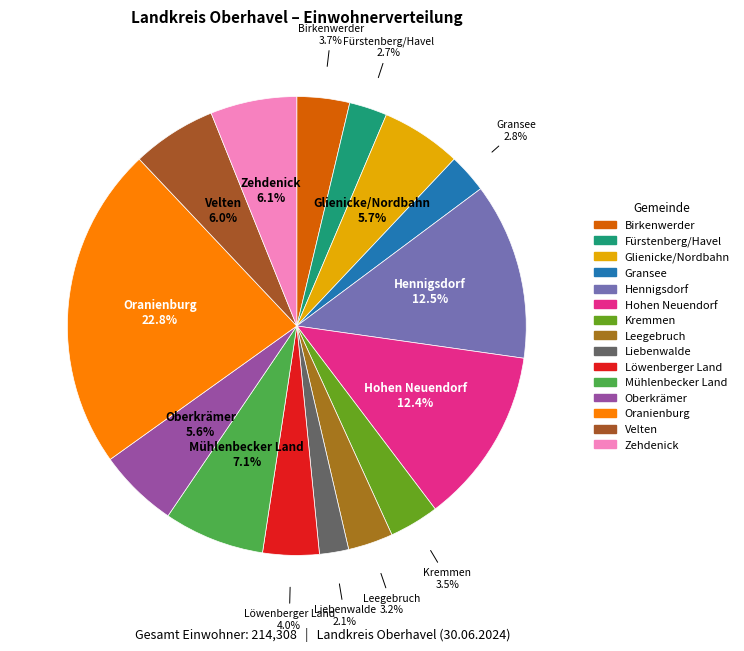

To the nearest percent, what percentage of the pie is Birkenwerder?

4%